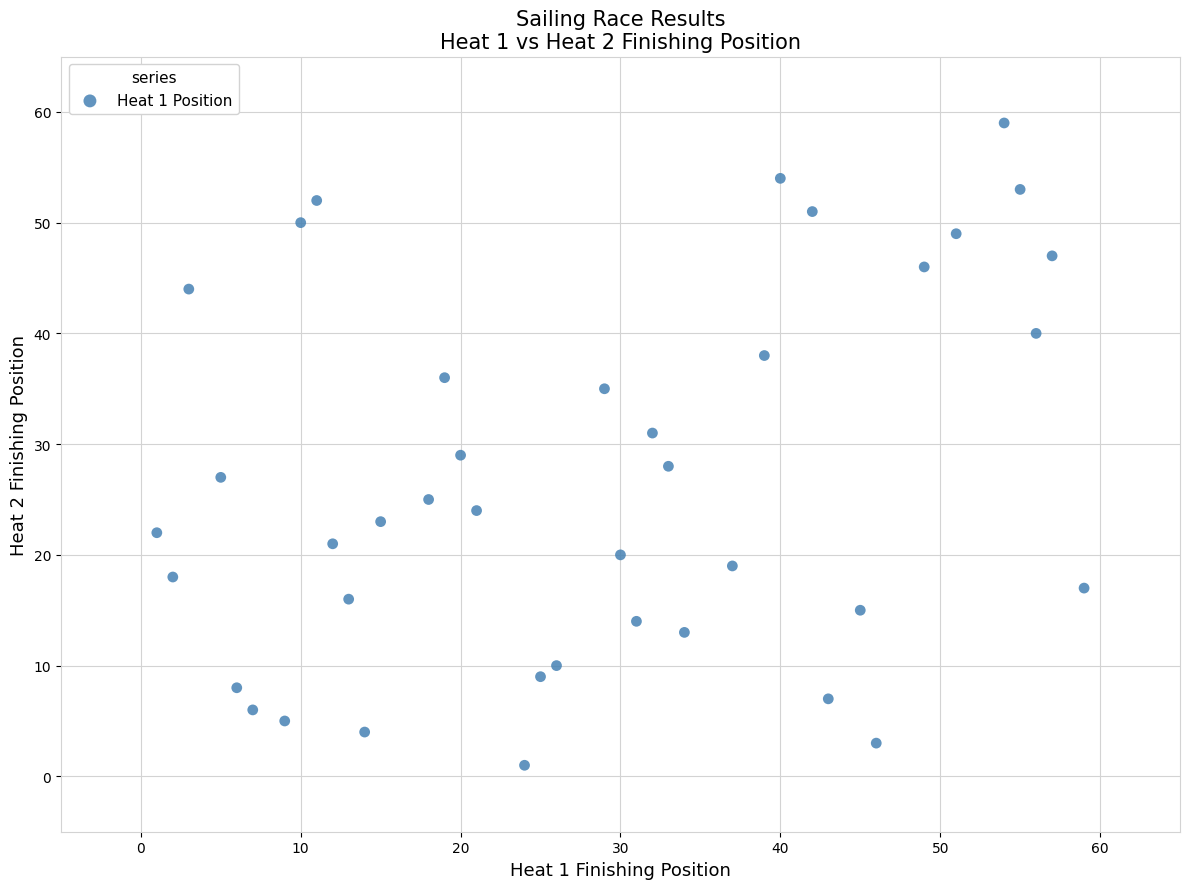

What is the range of X values (max minus min)?

58